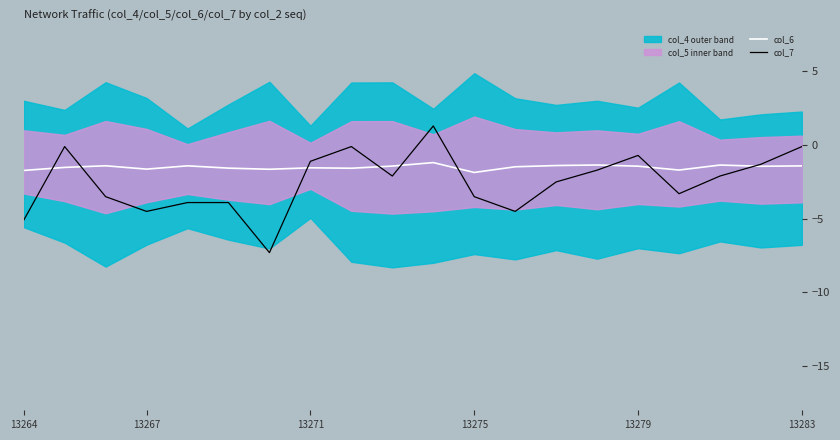

The value of col_6 at 13283 is -1.4. True or false?

True